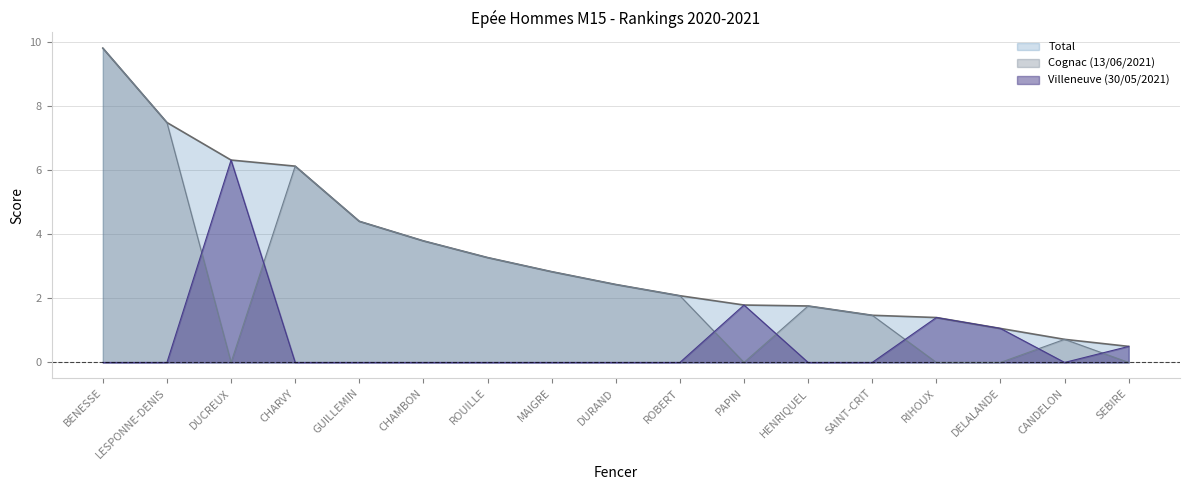

Where is Villeneuve (30/05/2021) nearest to the value 3?

PAPIN